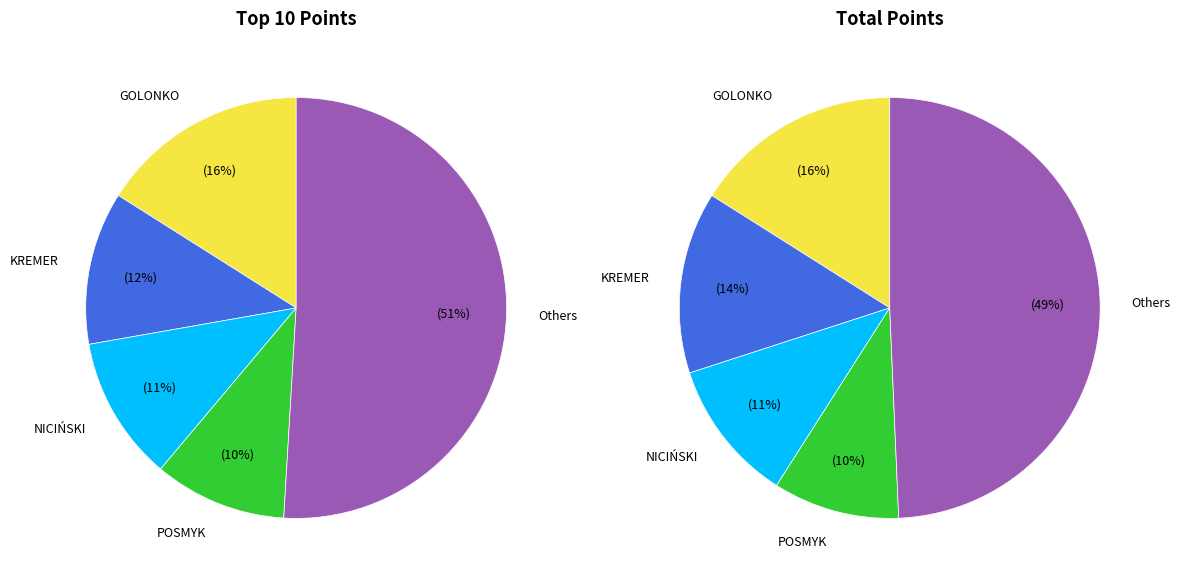

Does NICIŃSKI SŁAWOMIR account for over 50% of the chart?

No